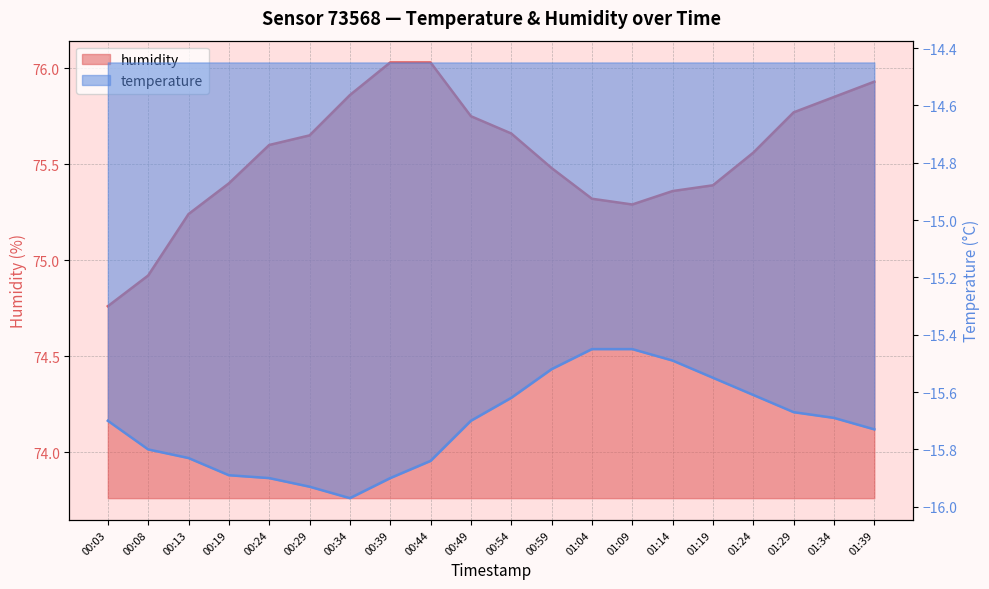

At 01:19, list the series in order from largest to smallest.

humidity, temperature